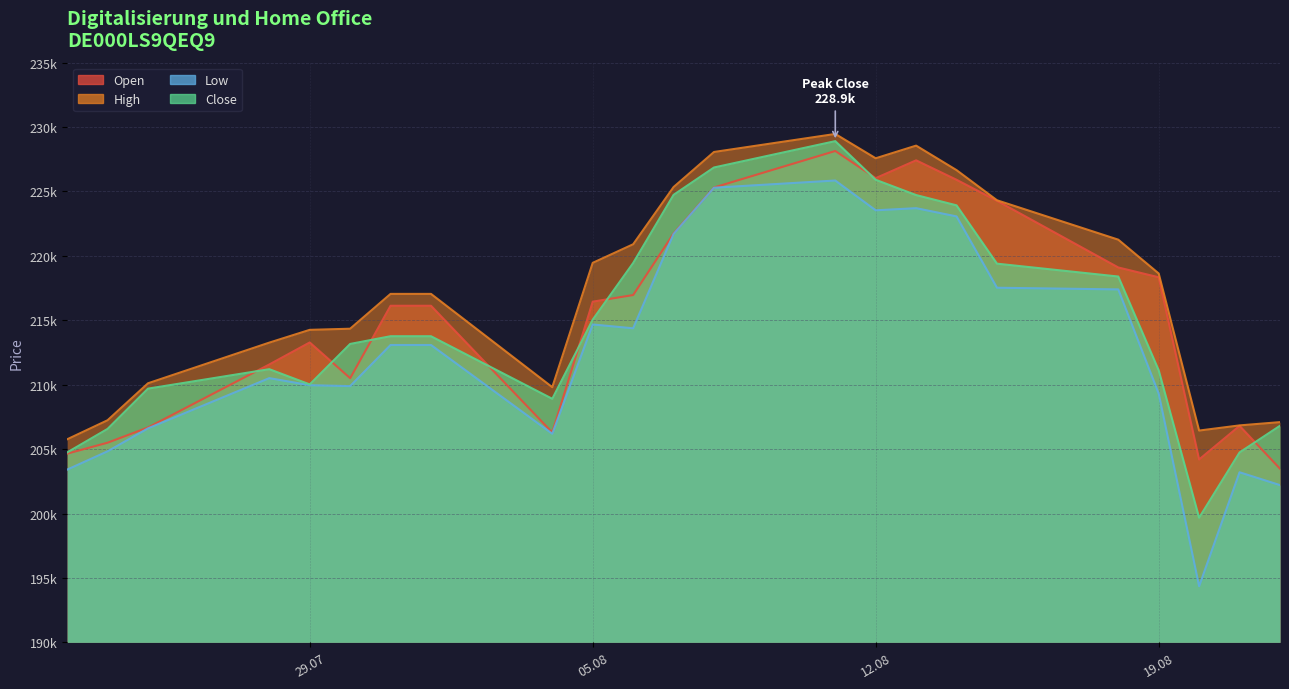

How many lines are shown in the chart?

4